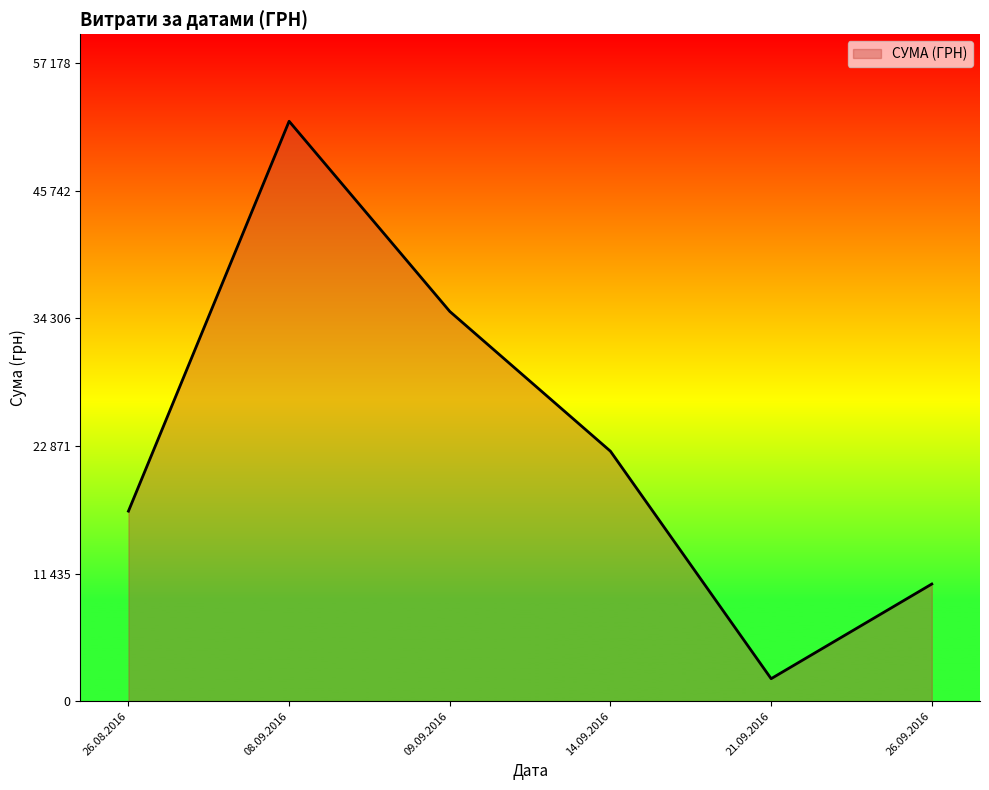

Does the chart display data point markers on the line(s)?

No